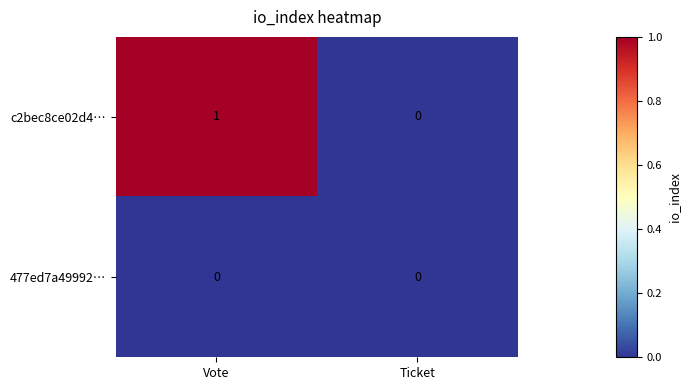

Reading left to right, what are all the values shown in this chart?

c2bec8ce02d4…: 1	0
477ed7a49992…: 0	0